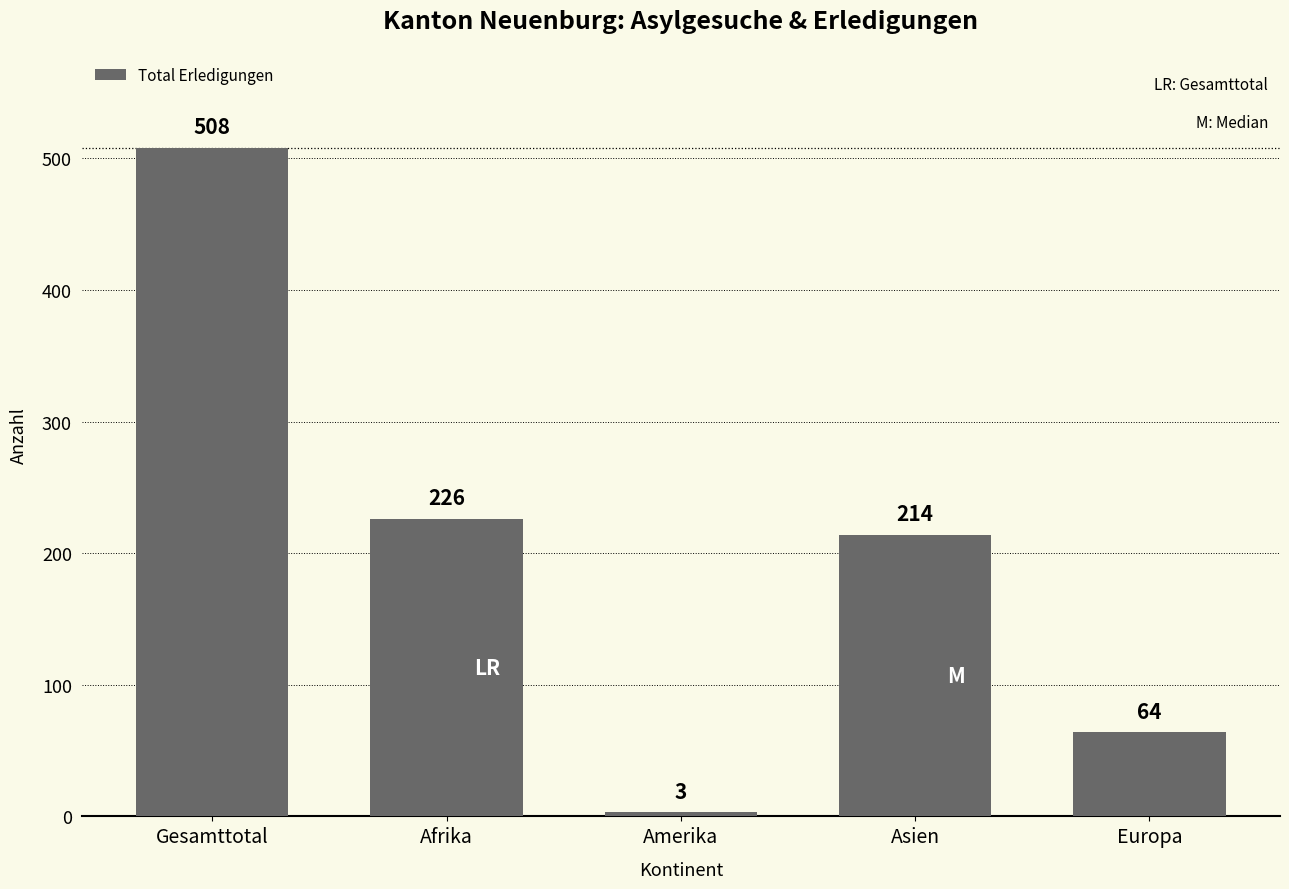

What is the minimum value shown in the chart?

3